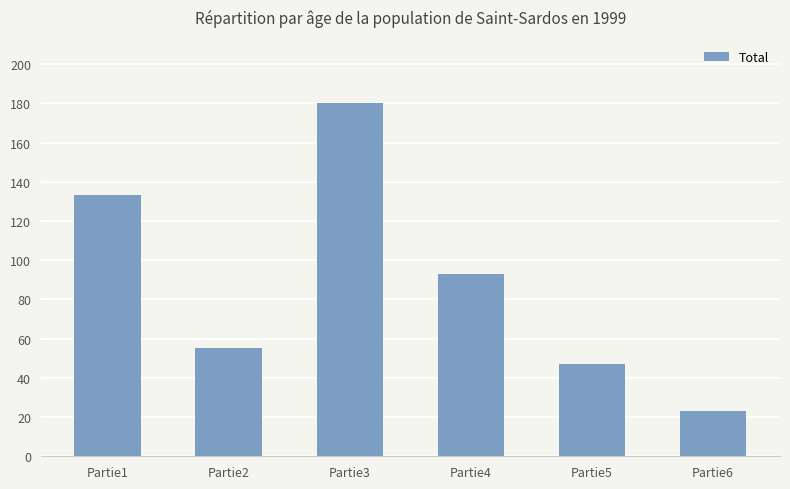

The chart shows a value of 7 at Partie6. True or false?

False